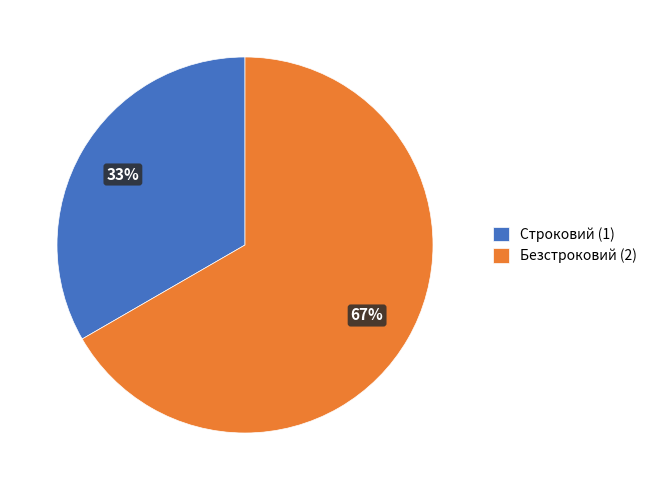

Which category has the biggest portion of the pie?

Безстроковий